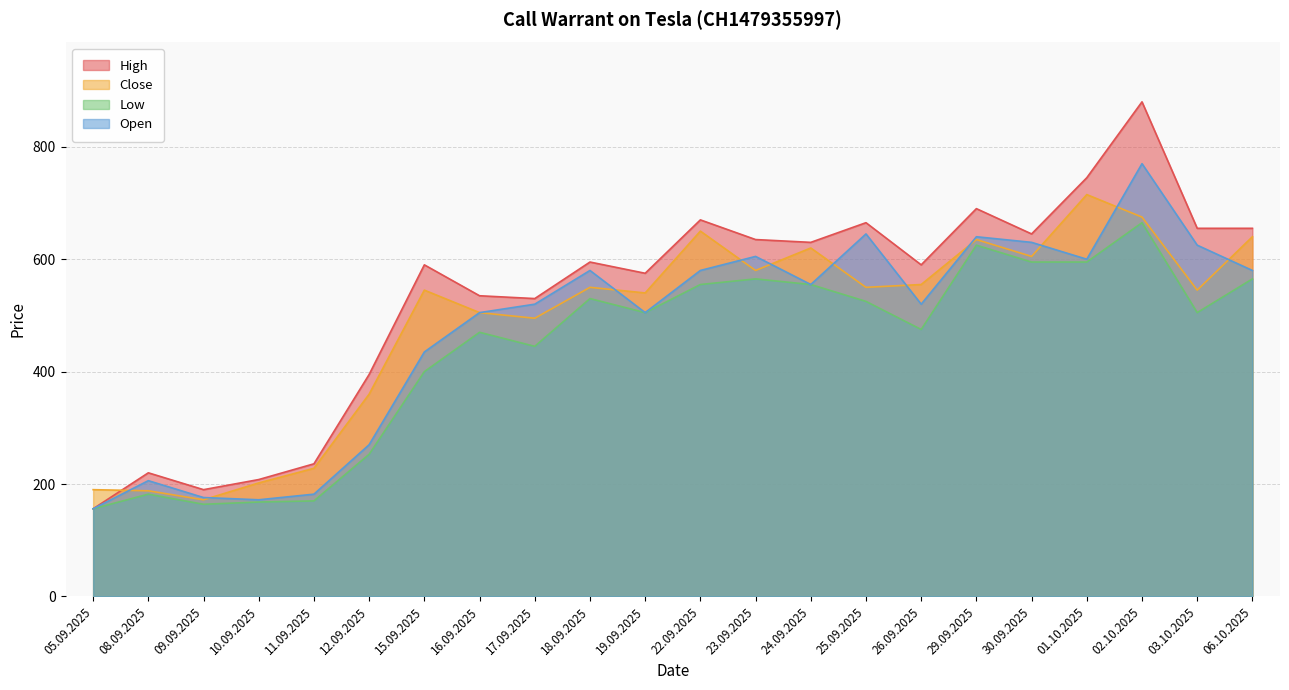

How many interior local peaks does the Close series have?

6